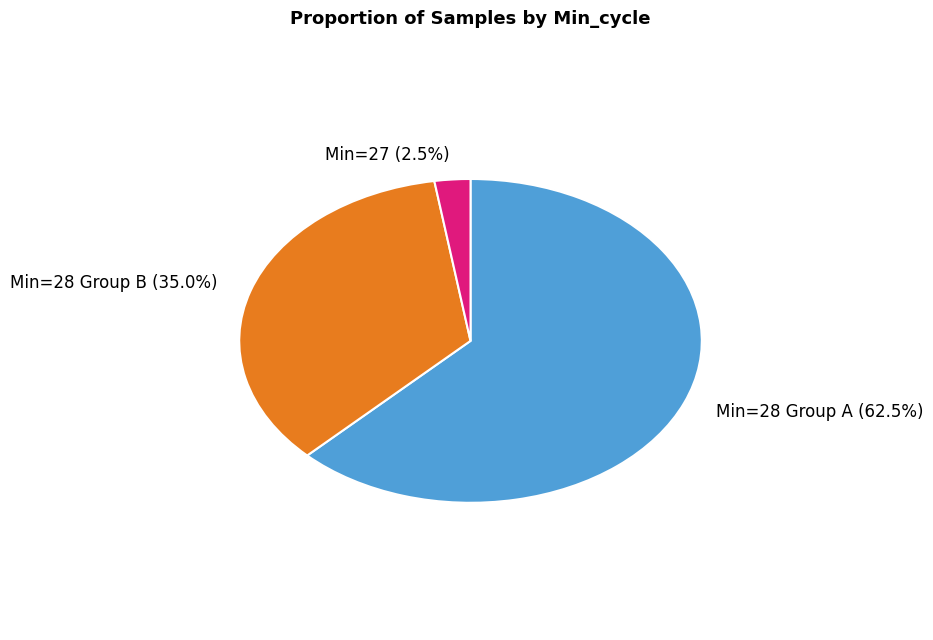

Which category has the biggest portion of the pie?

Min=28 Group A (62.5%)